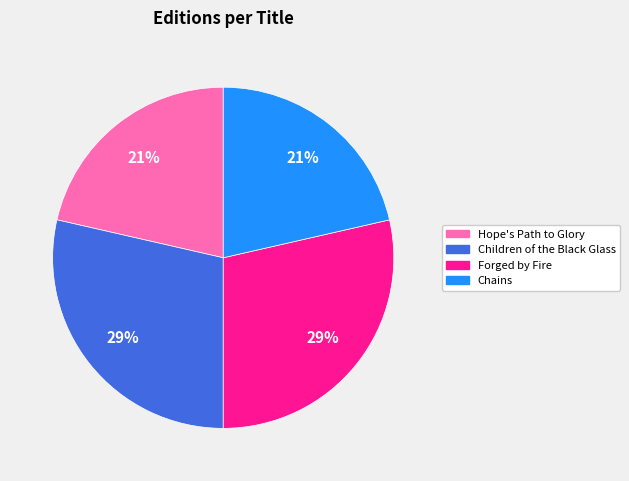

Do Children of the Black Glass and Forged by Fire together represent more than half of the pie?

Yes